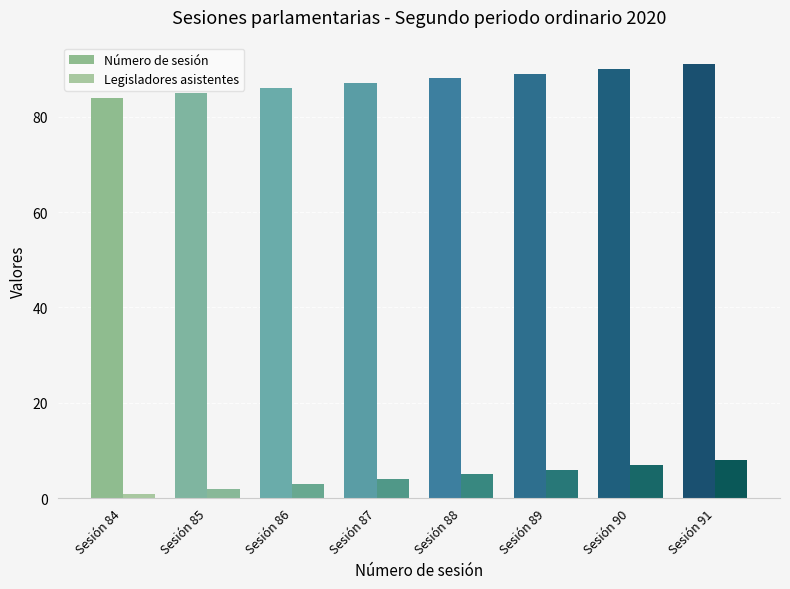

How many bars are there in total?

16